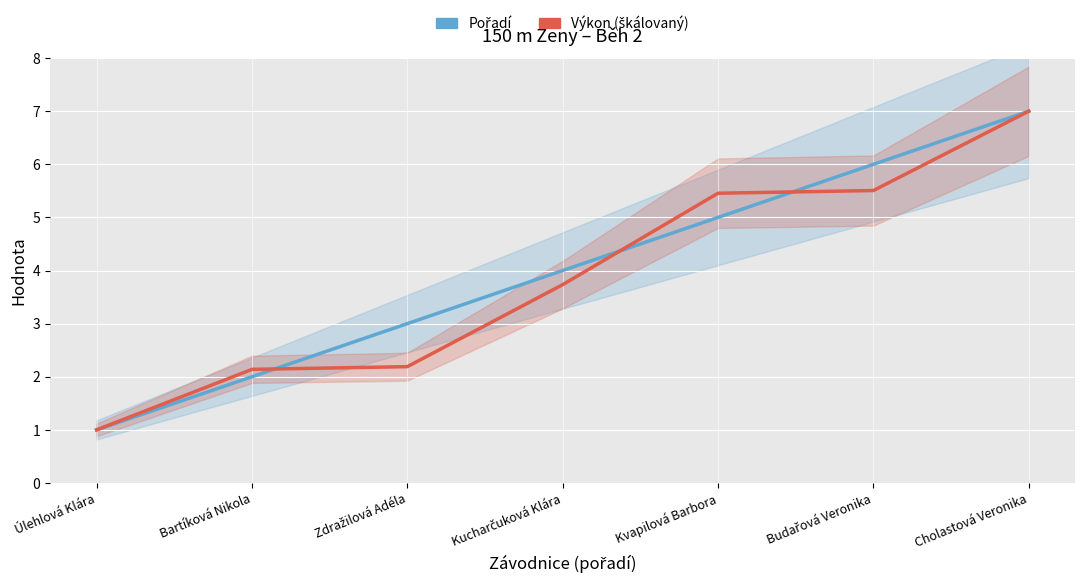

True or false: Pořadí has more than 1 points higher than both neighbors.

False